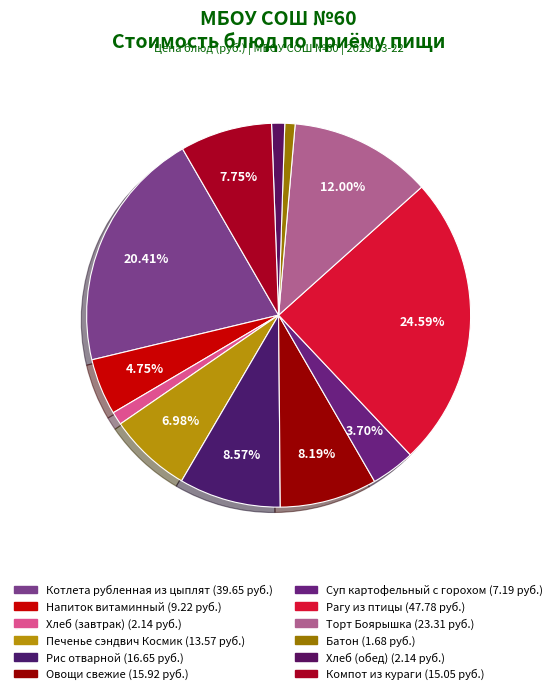

To the nearest percent, what percentage of the pie is Хлеб (обед)?

1%